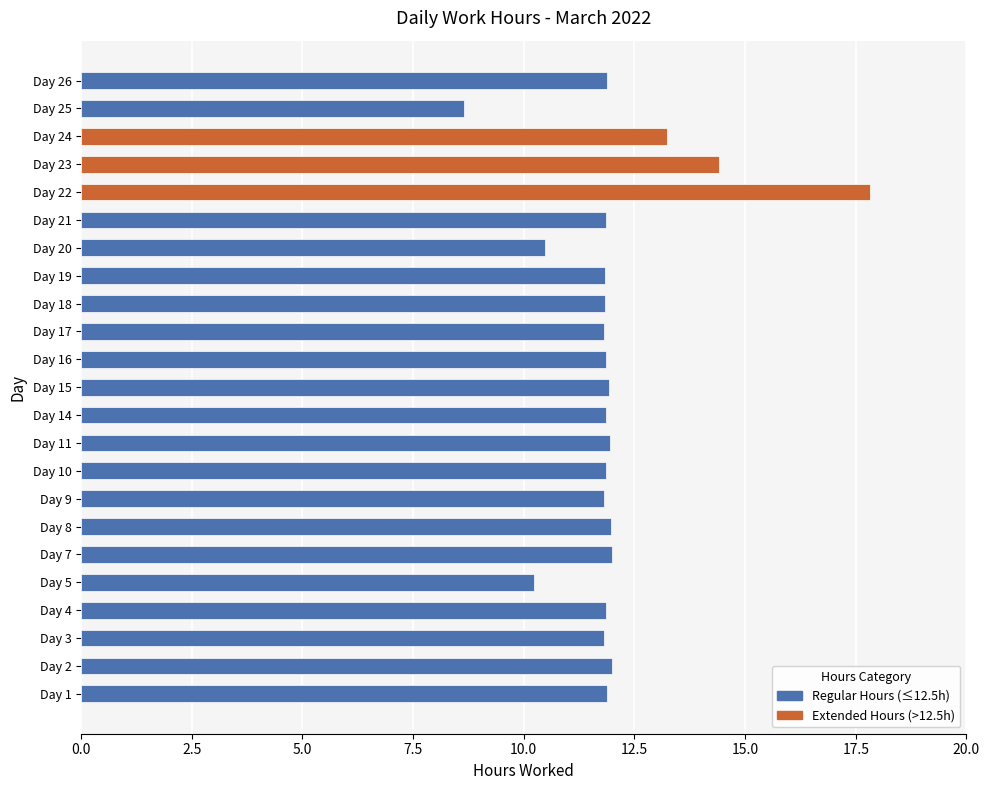

What is the greatest value displayed?

17.8